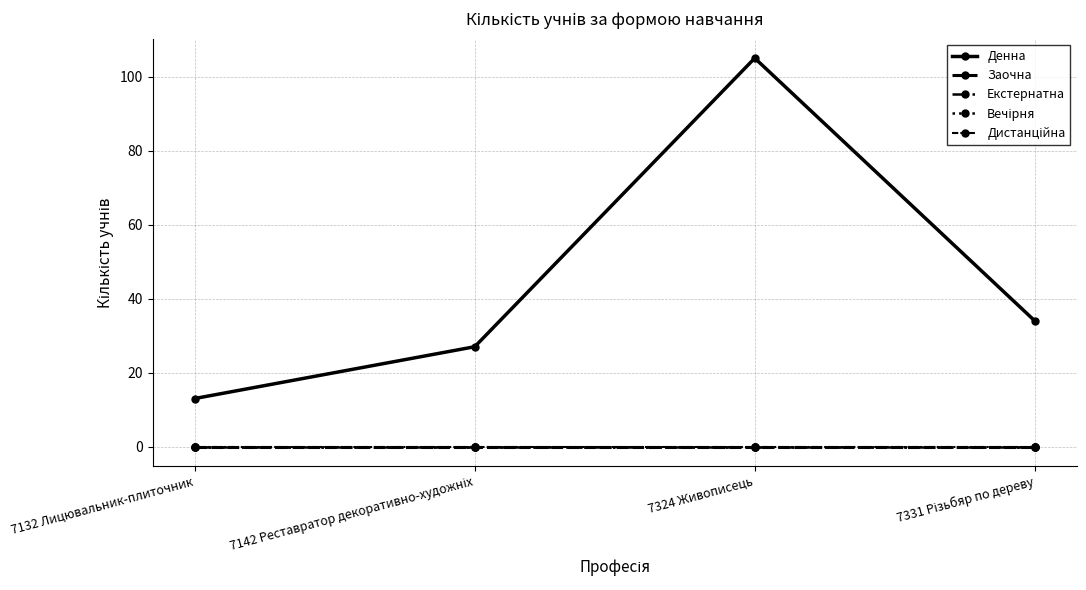

Which series has the largest total across all categories?

Денна